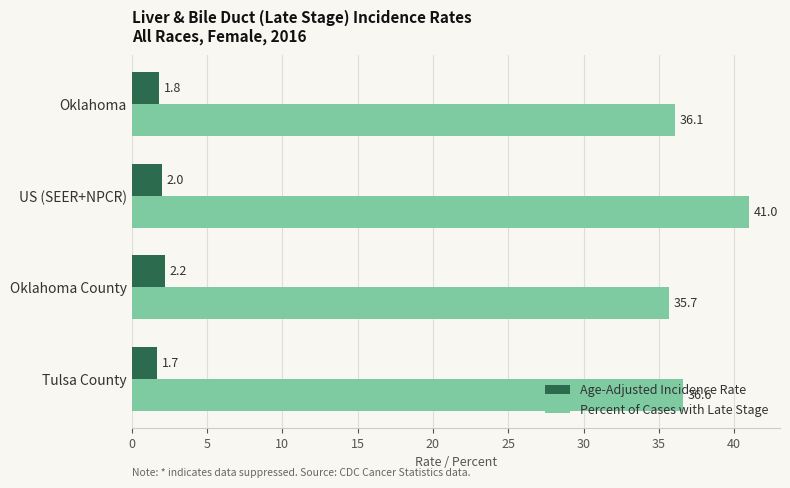

How many values in the Percent of Cases with Late Stage series are below 36?

1